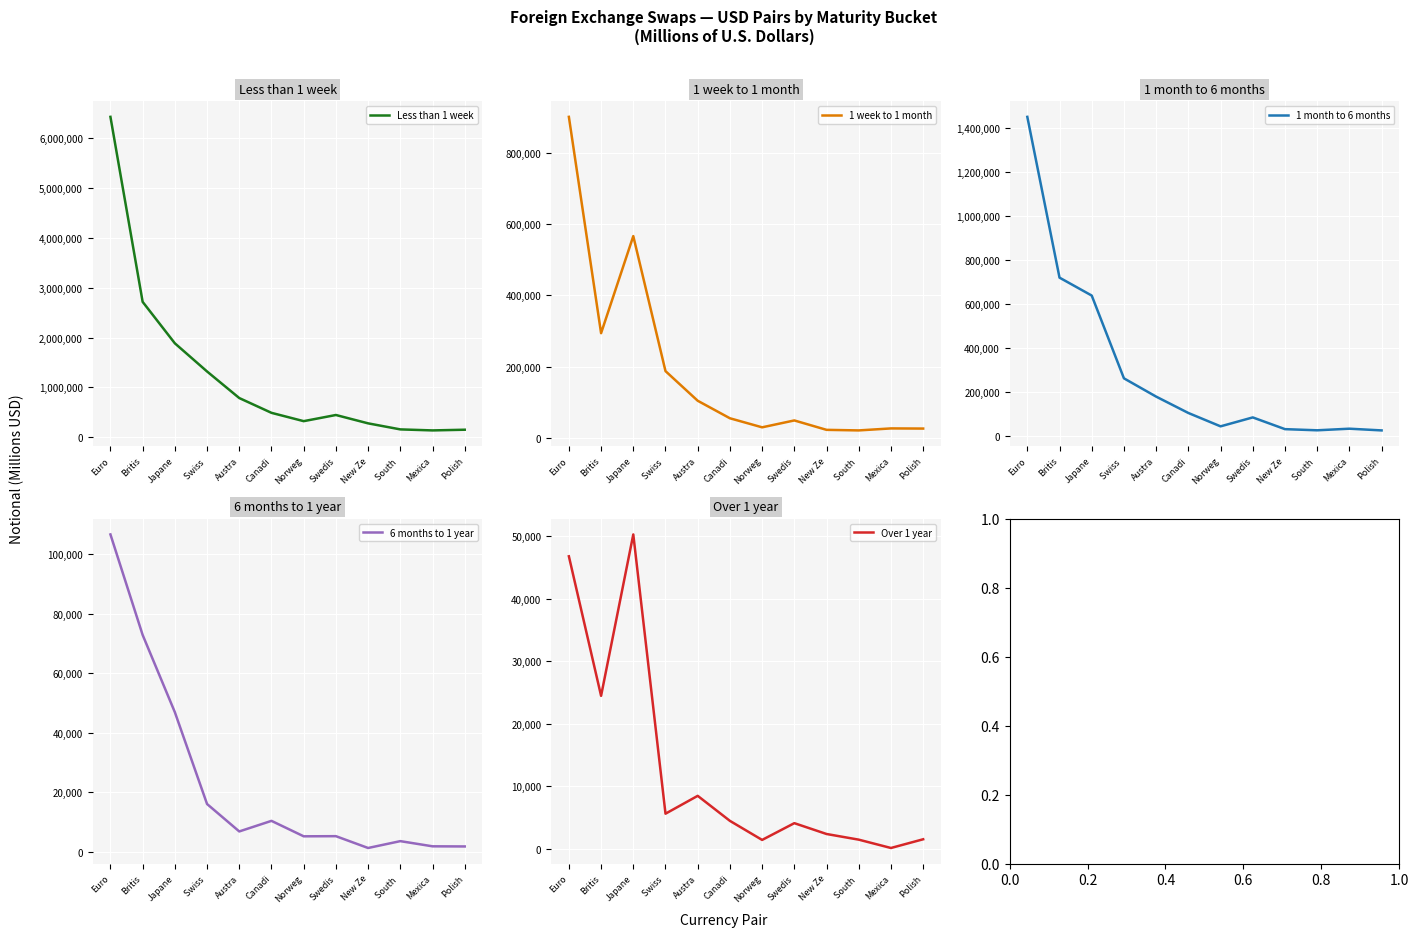

List the series in order of their peak value, highest first.

Less than 1 week, 1 month to 6 months, 1 week to 1 month, 6 months to 1 year, Over 1 year